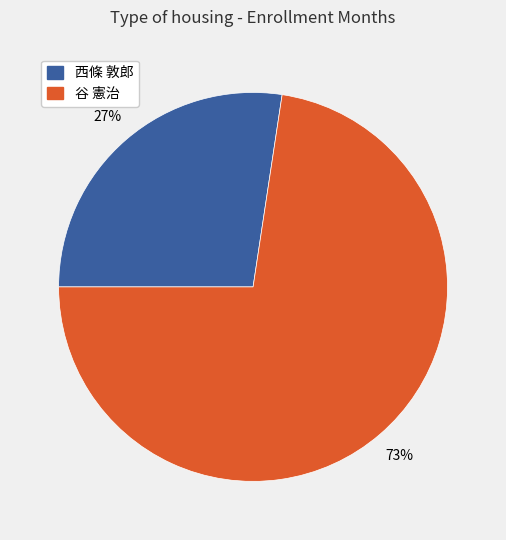

Is there any slice that represents more than half of the pie?

Yes